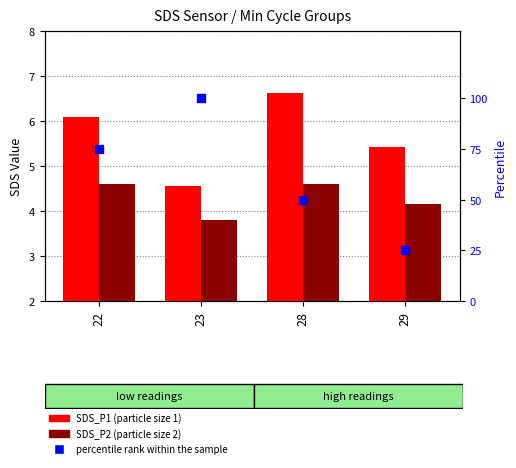

What is the total value across all series at 29?

34.6